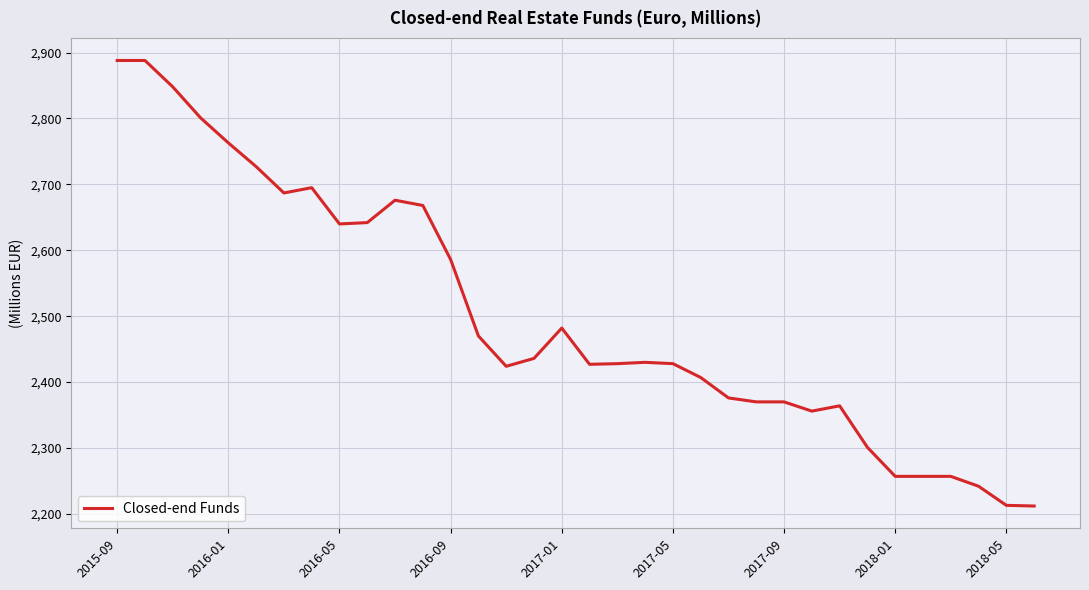

What is the greatest value displayed?

2888